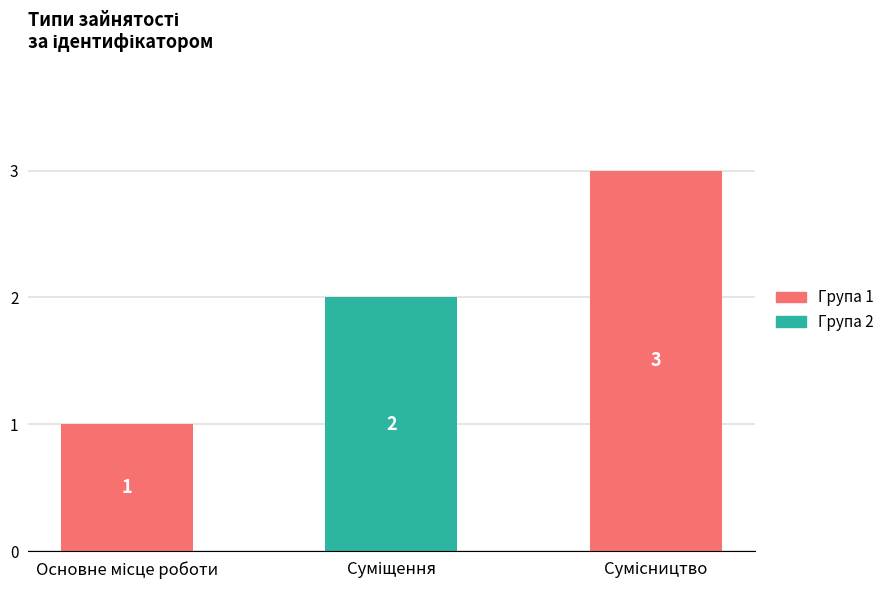

Count the values in the range 1 to 3.

3